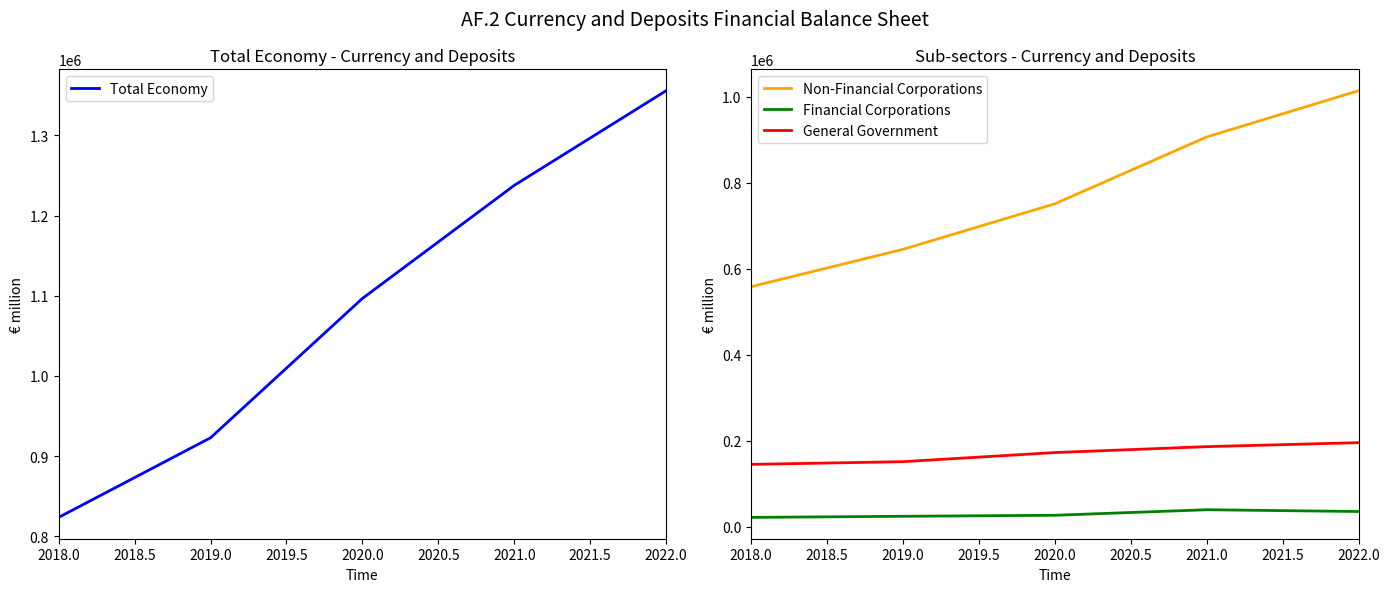

True or false: Total Economy and General Government cross at least once.

False